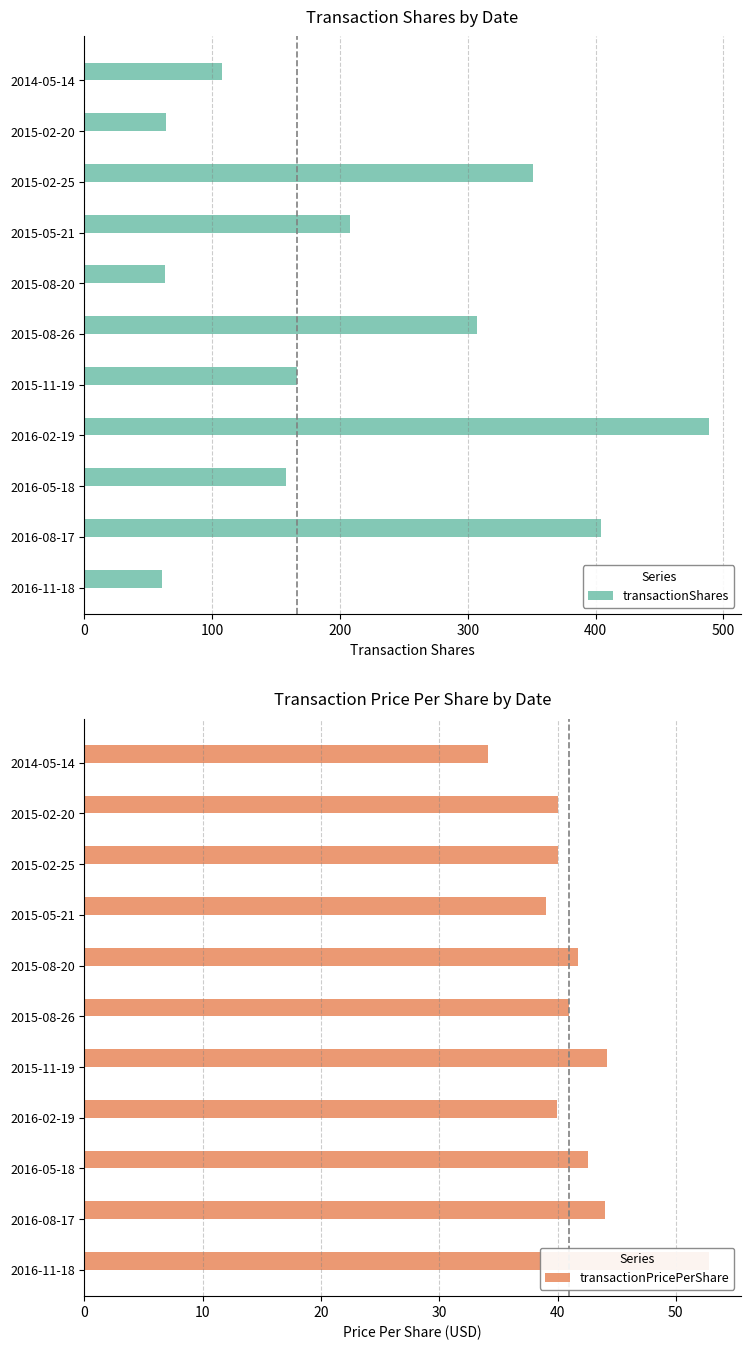

At which label does transactionShares reach its peak?

2016-02-19